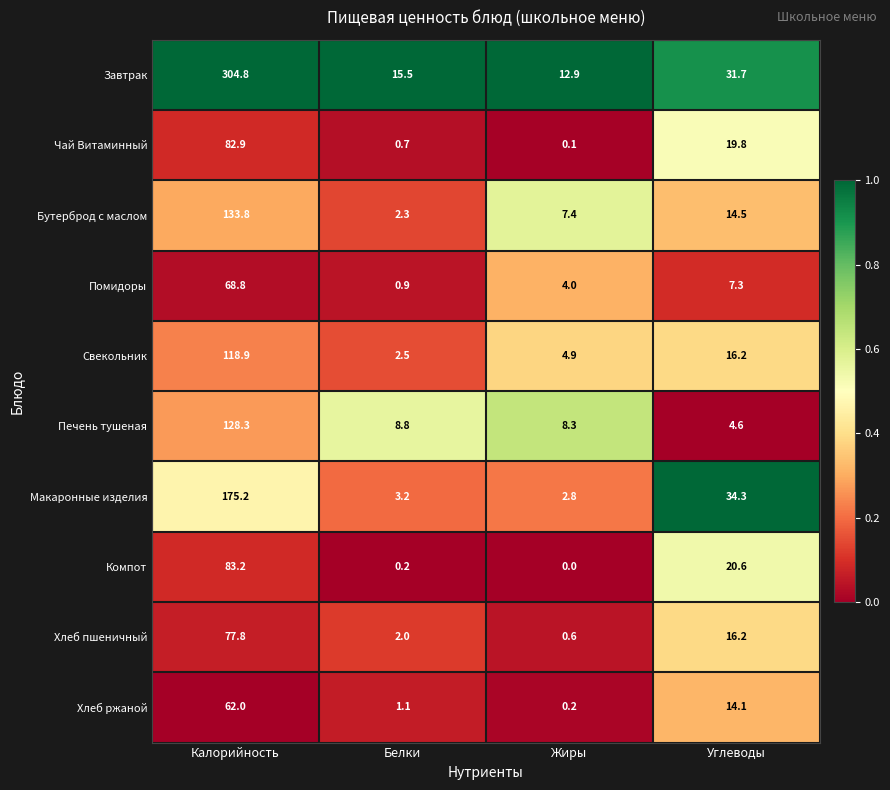

Rank the series by their maximum value, from highest to lowest.

Завтрак, Макаронные изделия, Бутерброд с маслом, Печень тушеная, Свекольник, Компот, Чай Витаминный, Хлеб пшеничный, Помидоры, Хлеб ржаной